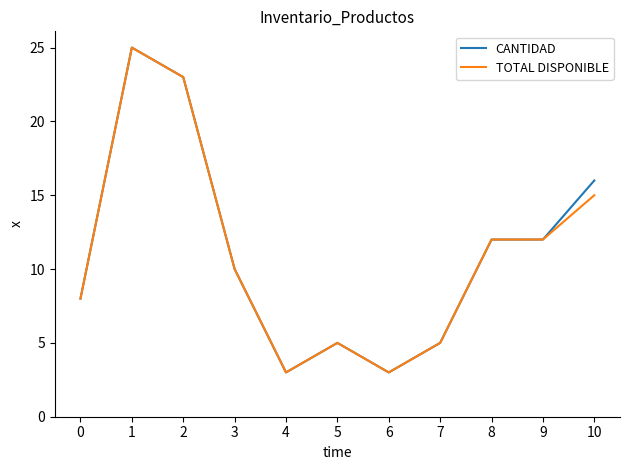

At 10, list the series in order from smallest to largest.

TOTAL DISPONIBLE, CANTIDAD